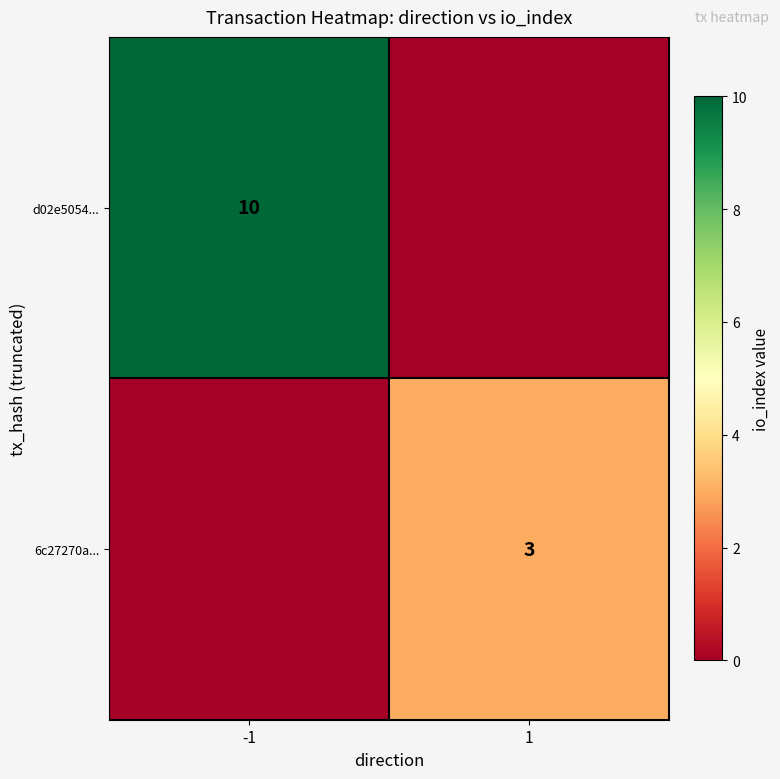

Is it true that 6c27270a... equals 5 at 1?

False